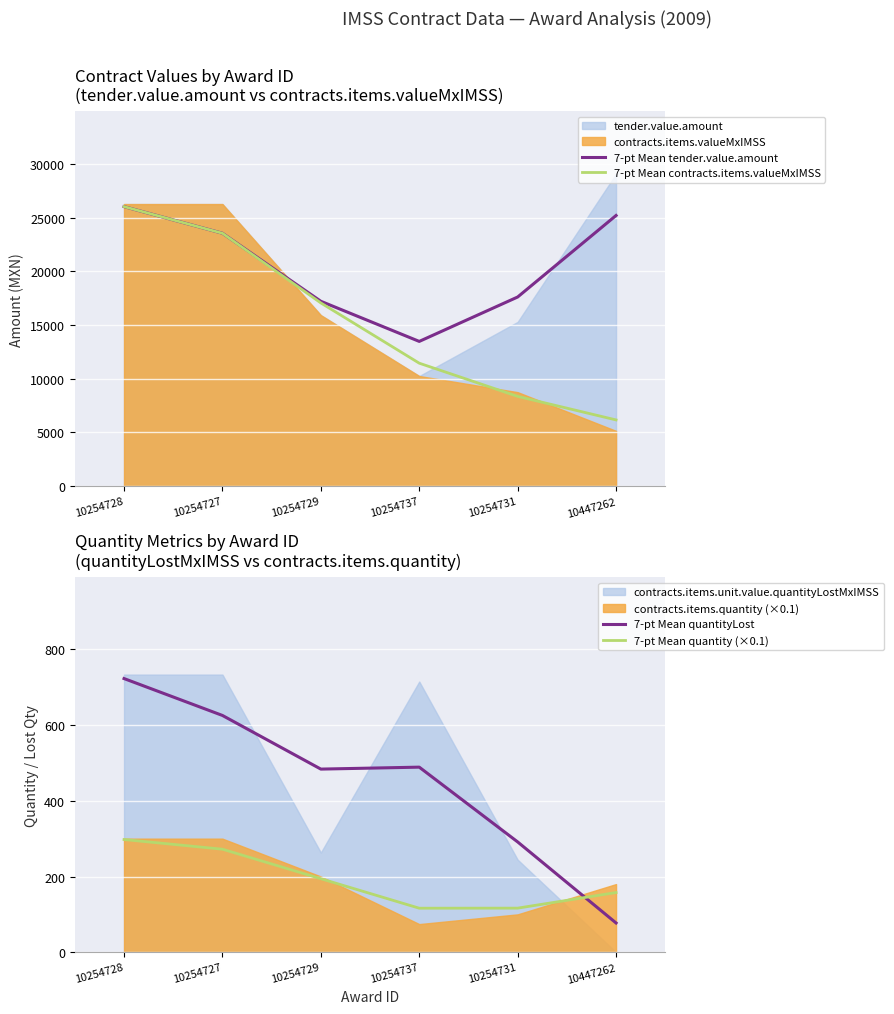

What is the total value across all series at 10254729?

34937.5